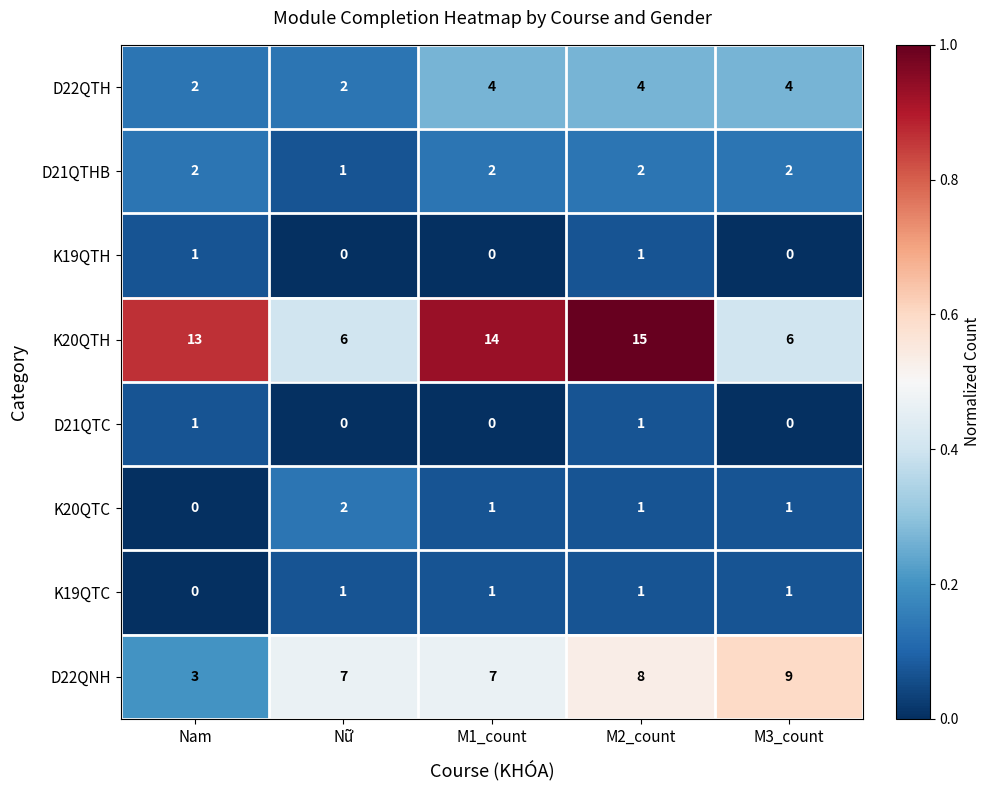

What is the sum of all K20QTH values?

54